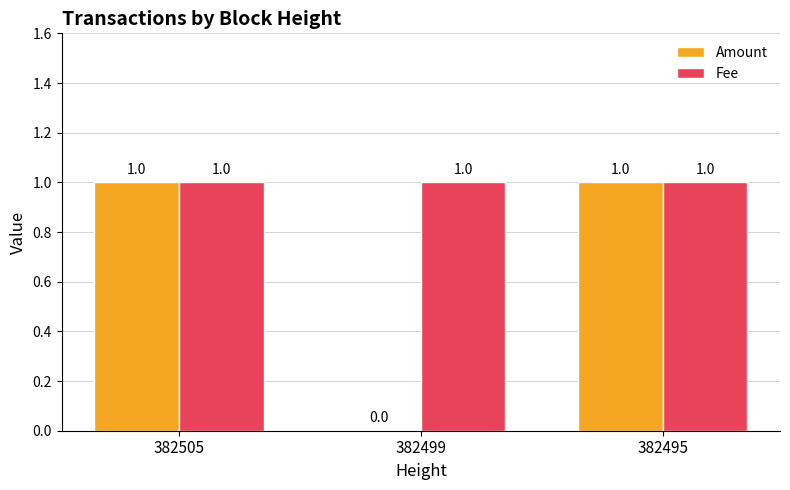

The Amount series shows -1 at 382499. True or false?

False